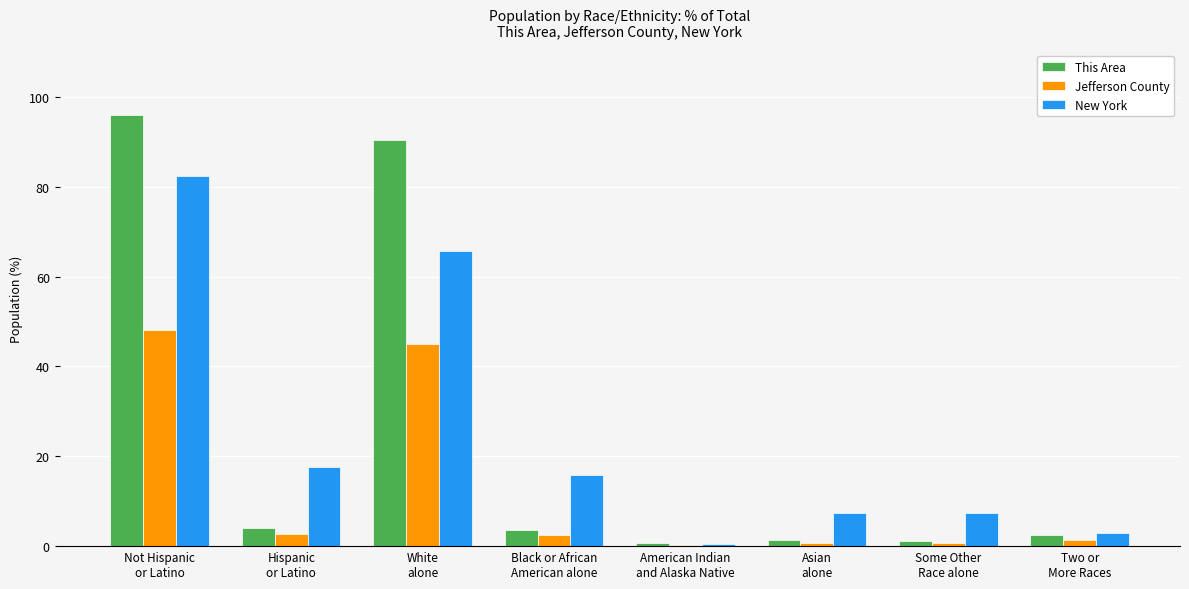

What is the maximum value shown in the chart?

96.0